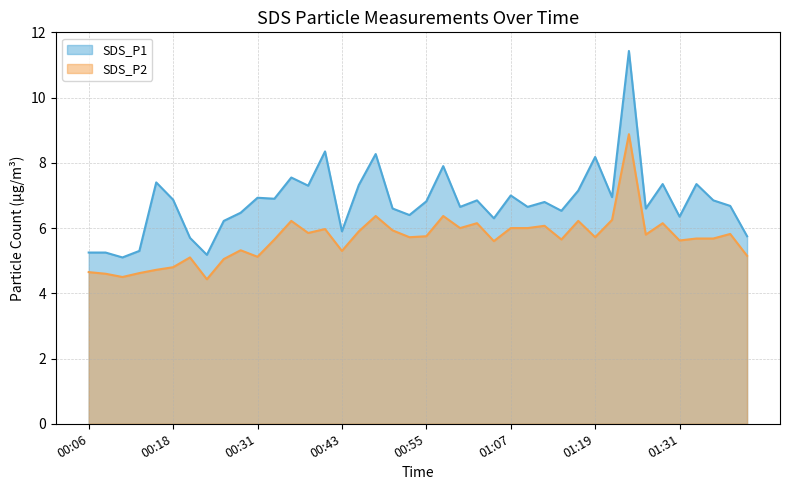

What is the sum of all SDS_P2 values?

226.4